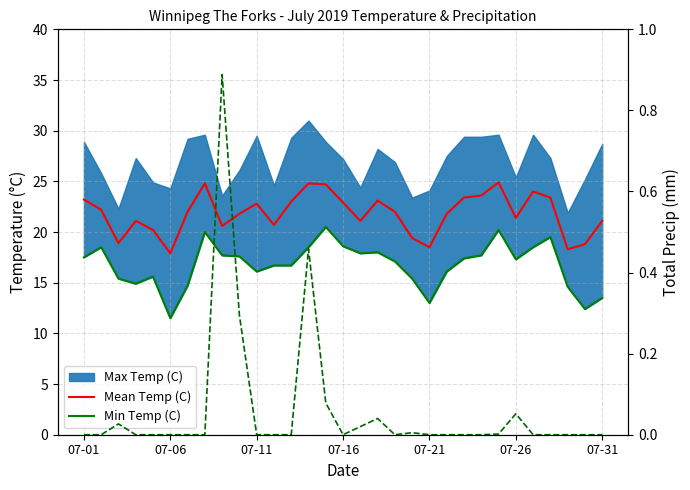

True or false: Min Temp (C) and Total Precip (norm) intersect in this chart.

False